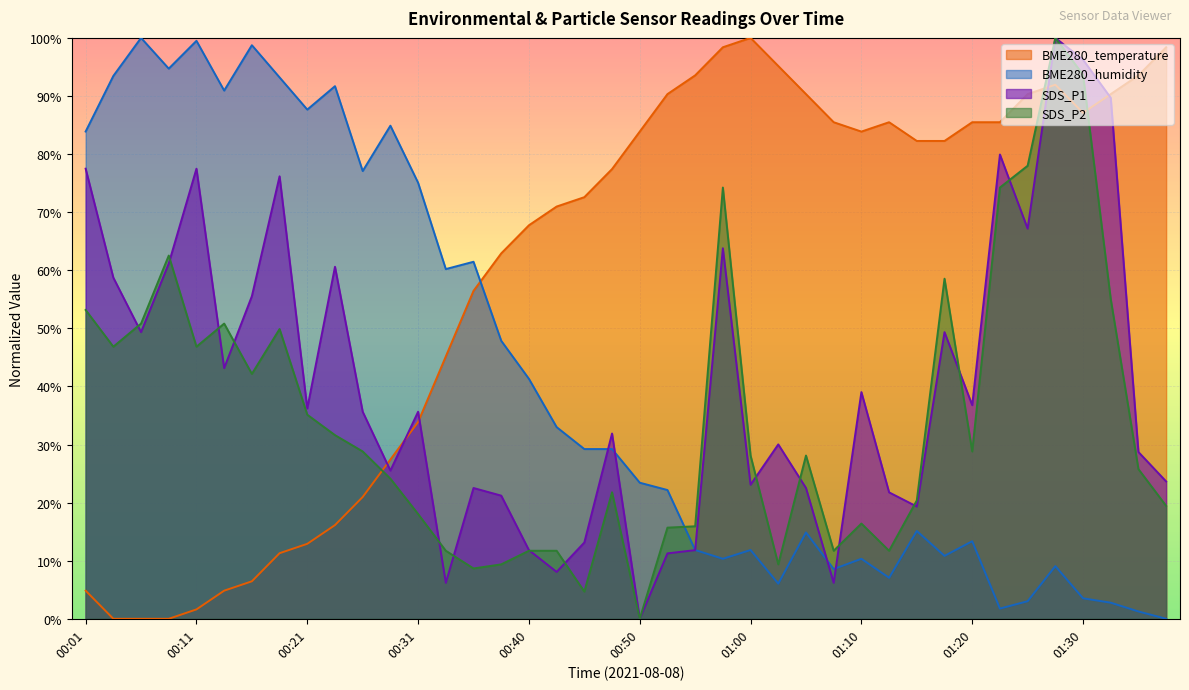

The SDS_P2 series shows 144.3 at 01:28. True or false?

False